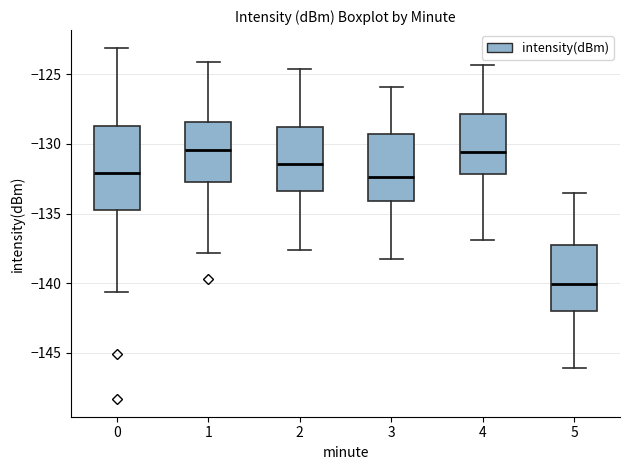

Comparing the boxes themselves (not the whiskers), which one is the tallest?

0